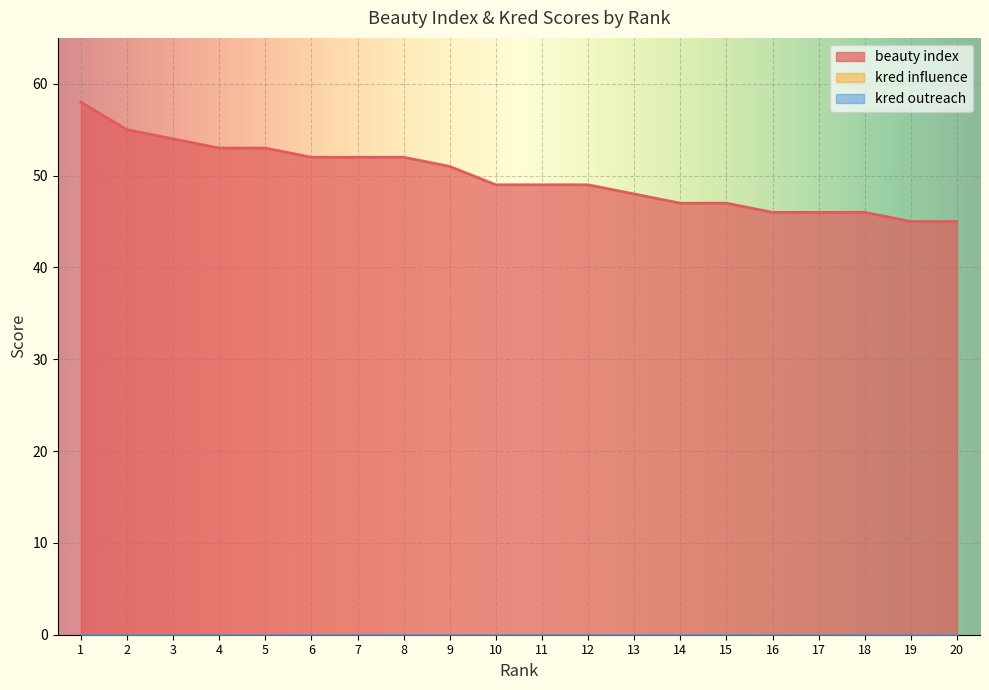

At which label is beauty index closest to 51?

9